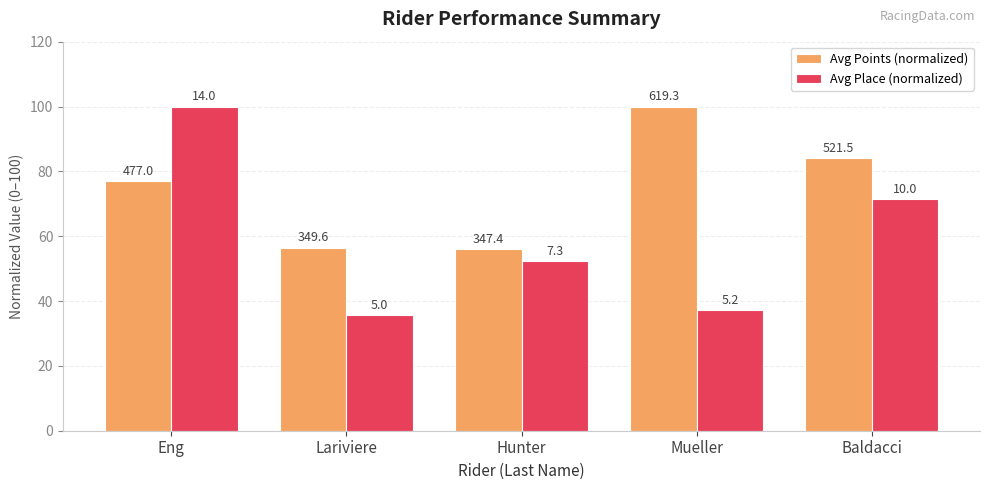

At Baldacci, list the series in order from largest to smallest.

Avg Points (normalized), Avg Place (normalized)